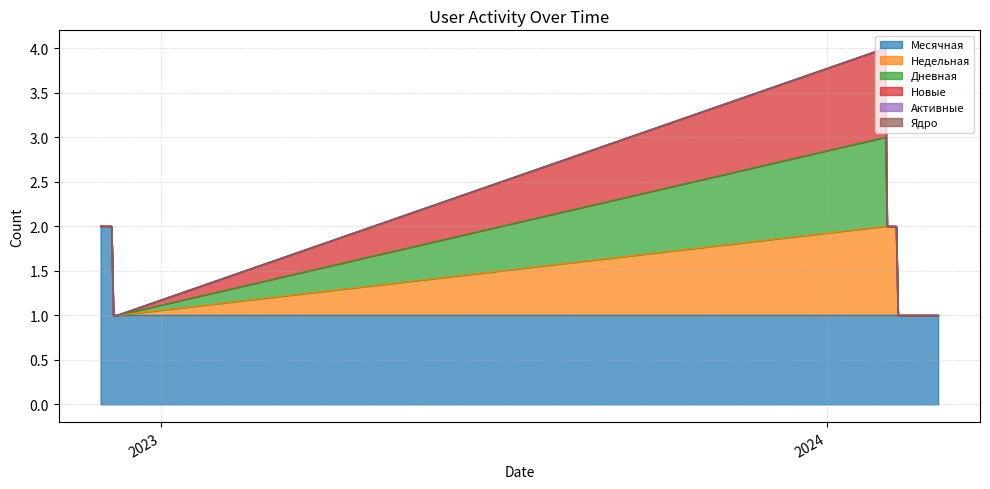

Is the value of Дневная at 2022-12-08 greater than the value of Активные at 2024-02-23?

No